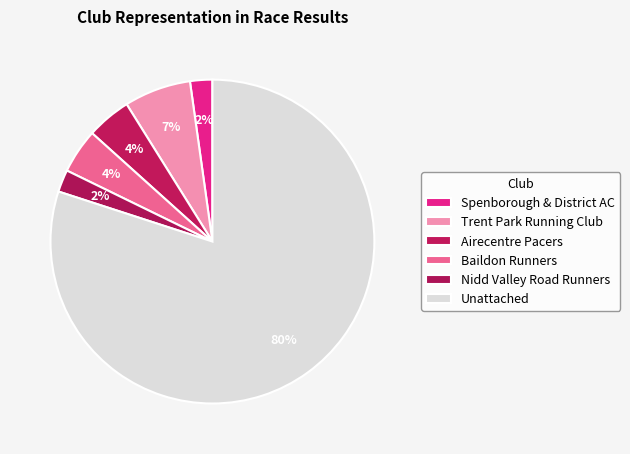

Which category accounts for the majority?

Unattached